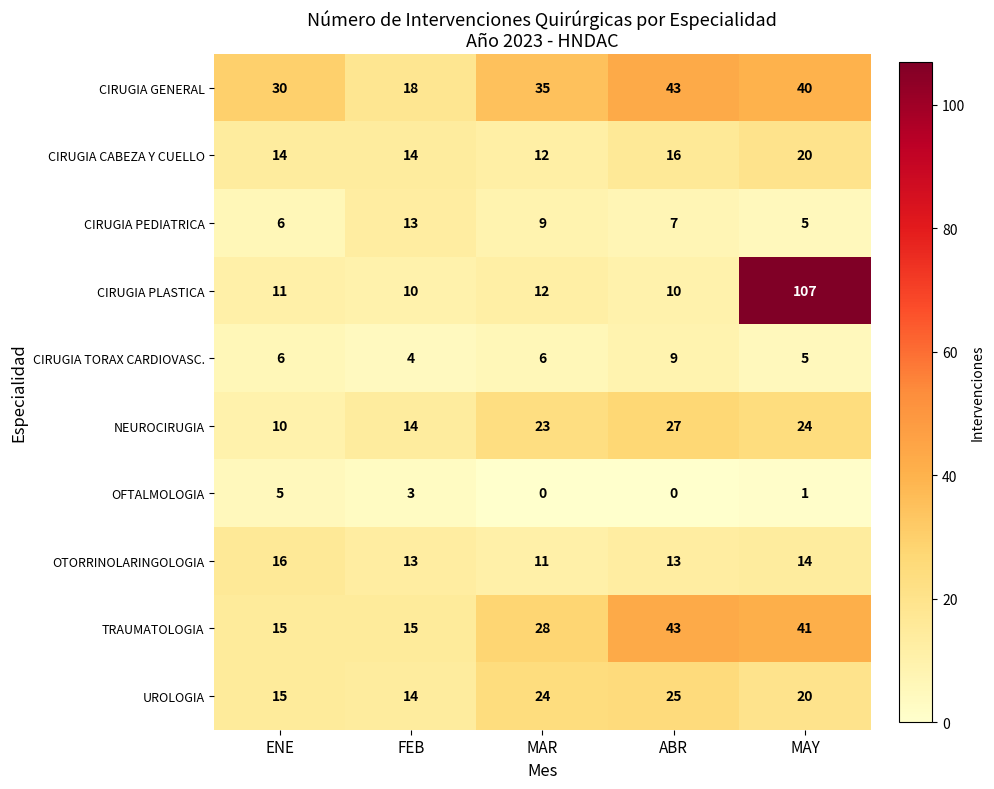

Which series changed the most between ENE and ABR?

TRAUMATOLOGIA